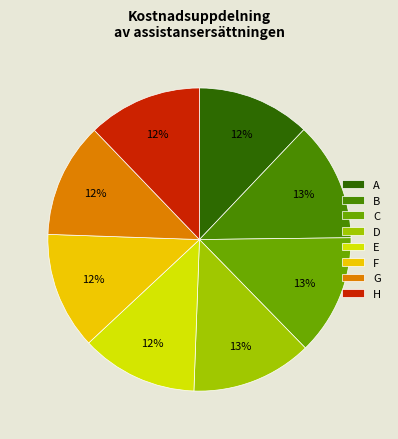

How many slices are in this pie chart?

8